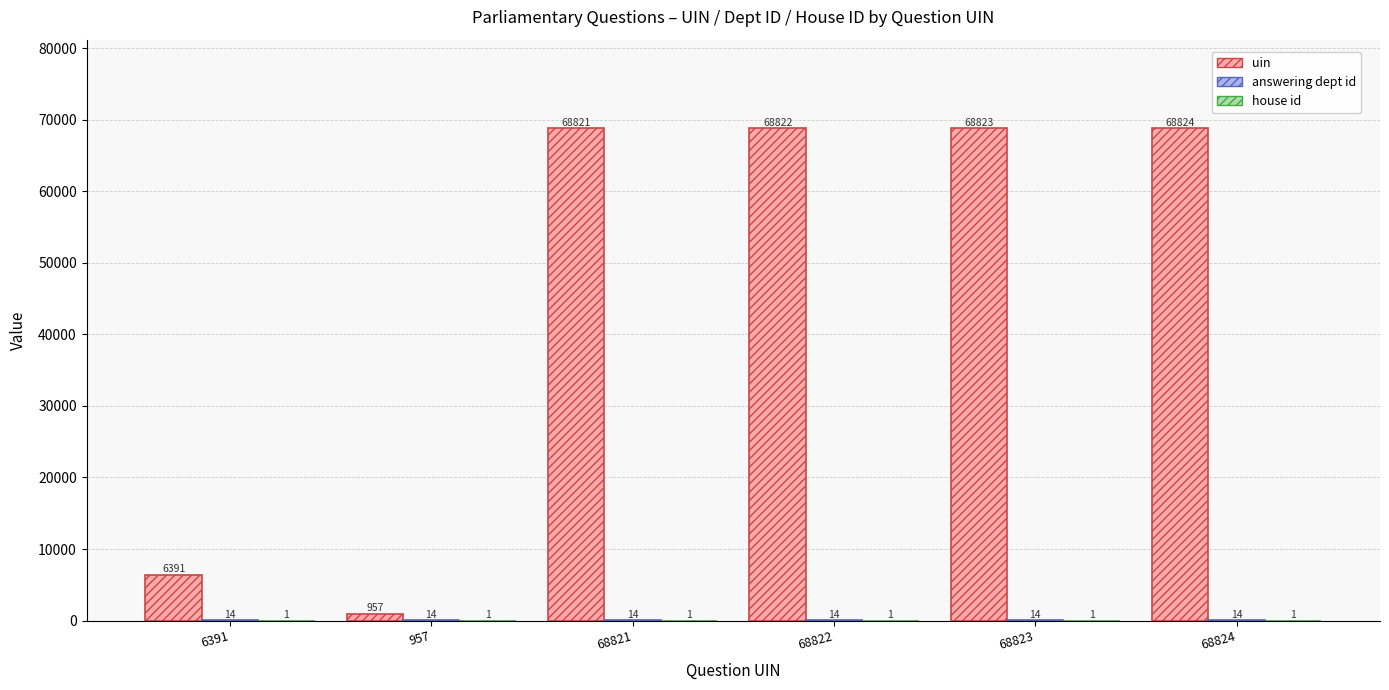

Which label corresponds to the largest value in the chart?

68824